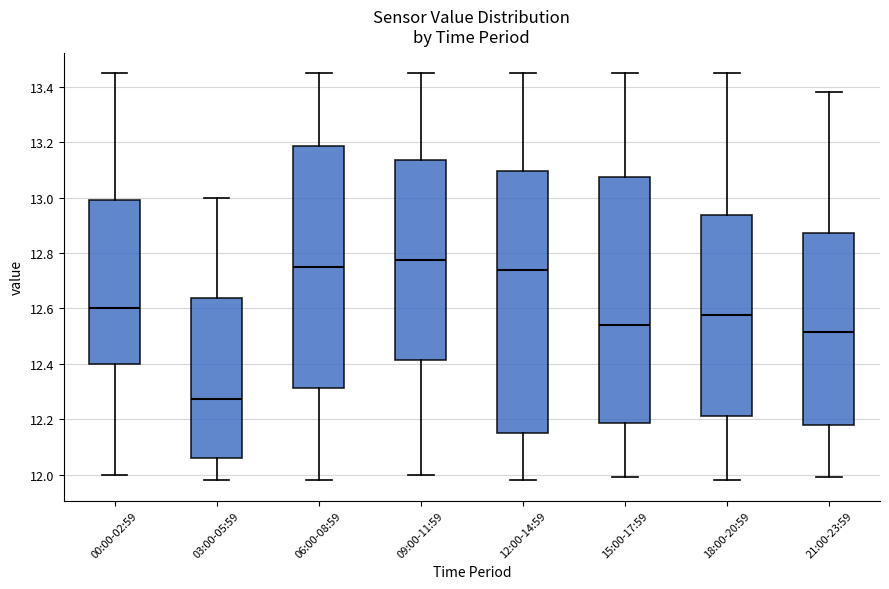

Reading left to right, transcribe this box plot: for each box, give where its median line is, the range the box spans, and where its two whiskers end, as read against the y-axis. The values are not printed on the chart, so give them approximately, as read against the axis.

00:00-02:59: median 12.60, box 12.40 to 13.00, whiskers 12.00 to 13.46
03:00-05:59: median 12.28, box 12.06 to 12.64, whiskers 11.98 to 13.00
06:00-08:59: median 12.76, box 12.32 to 13.18, whiskers 11.98 to 13.46
09:00-11:59: median 12.78, box 12.42 to 13.14, whiskers 12.00 to 13.46
12:00-14:59: median 12.74, box 12.16 to 13.10, whiskers 11.98 to 13.46
15:00-17:59: median 12.54, box 12.18 to 13.08, whiskers 12.00 to 13.46
18:00-20:59: median 12.58, box 12.22 to 12.94, whiskers 11.98 to 13.46
21:00-23:59: median 12.52, box 12.18 to 12.88, whiskers 12.00 to 13.38